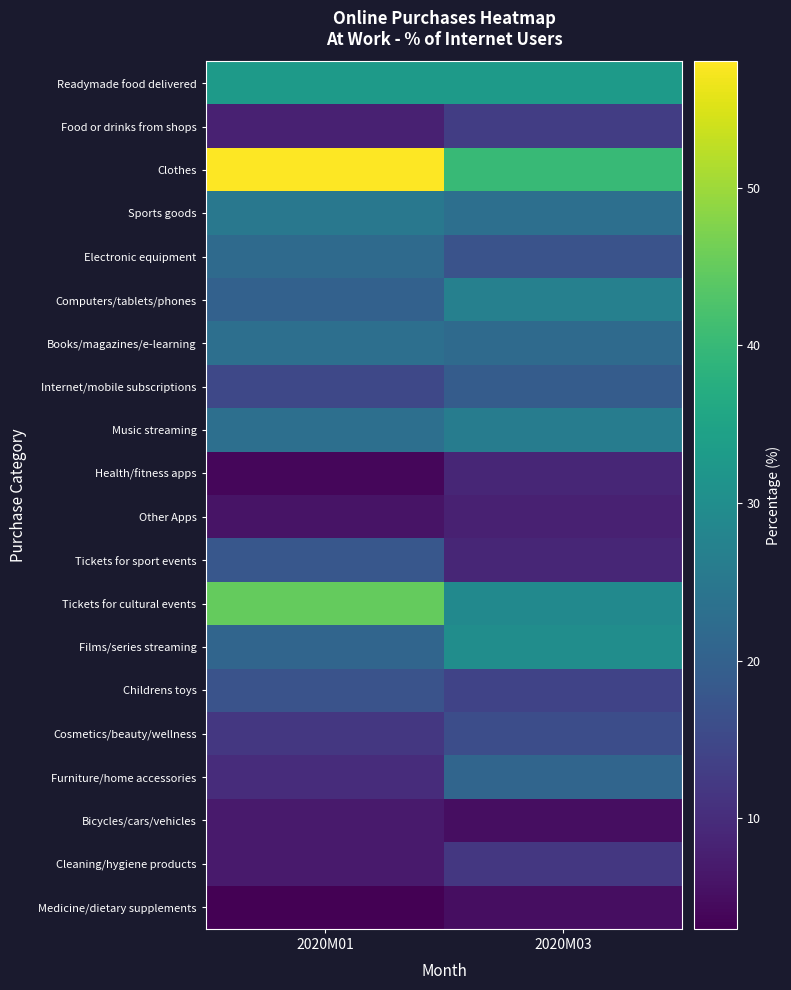

At 2020M01, list the series in order from smallest to largest.

Medicine/dietary supplements, Health/fitness apps, Other Apps, Bicycles/cars/vehicles, Cleaning/hygiene products, Food or drinks from shops, Furniture/home accessories, Cosmetics/beauty/wellness, Internet/mobile subscriptions, Childrens toys, Tickets for sport events, Computers/tablets/phones, Films/series streaming, Electronic equipment, Books/magazines/e-learning, Music streaming, Sports goods, Readymade food delivered, Tickets for cultural events, Clothes